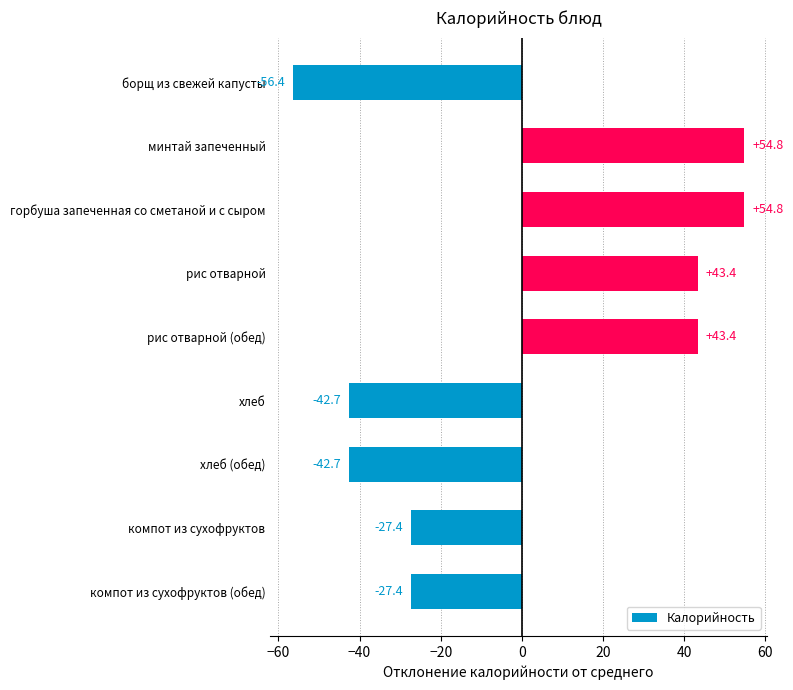

True or false: the data shows 54.8 at минтай запеченный.

True